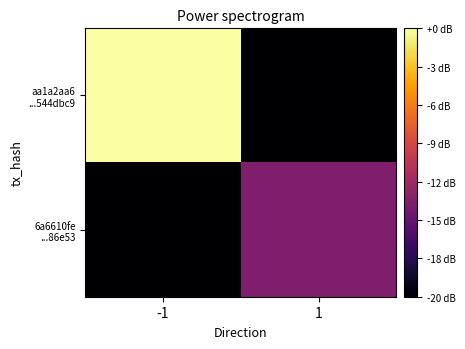

Rank the series by their average value, from lowest to highest.

6a6610fe ...86e53, aa1a2aa6 ...544dbc9